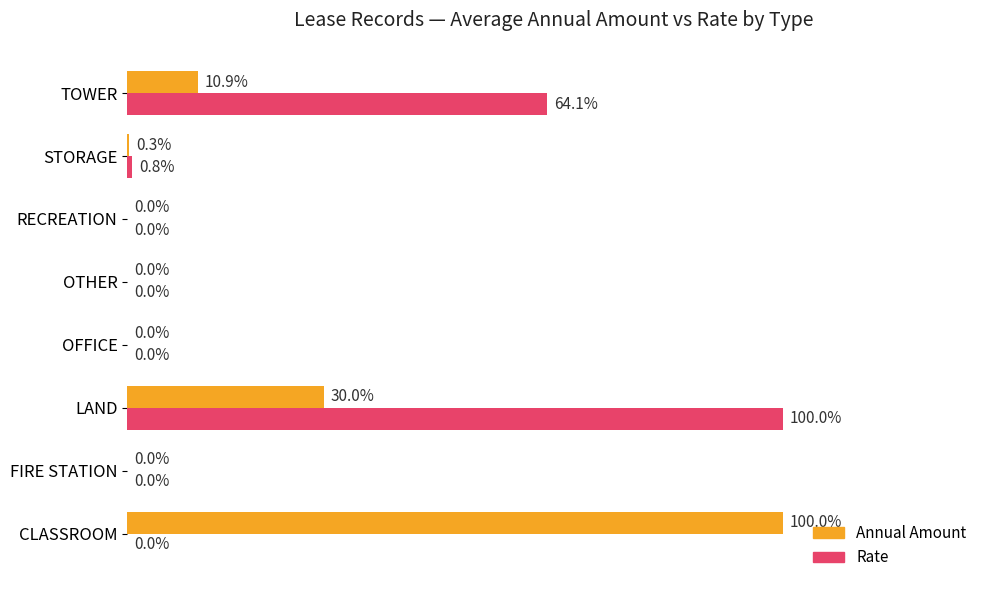

At which category is the sum across all series the highest?

LAND